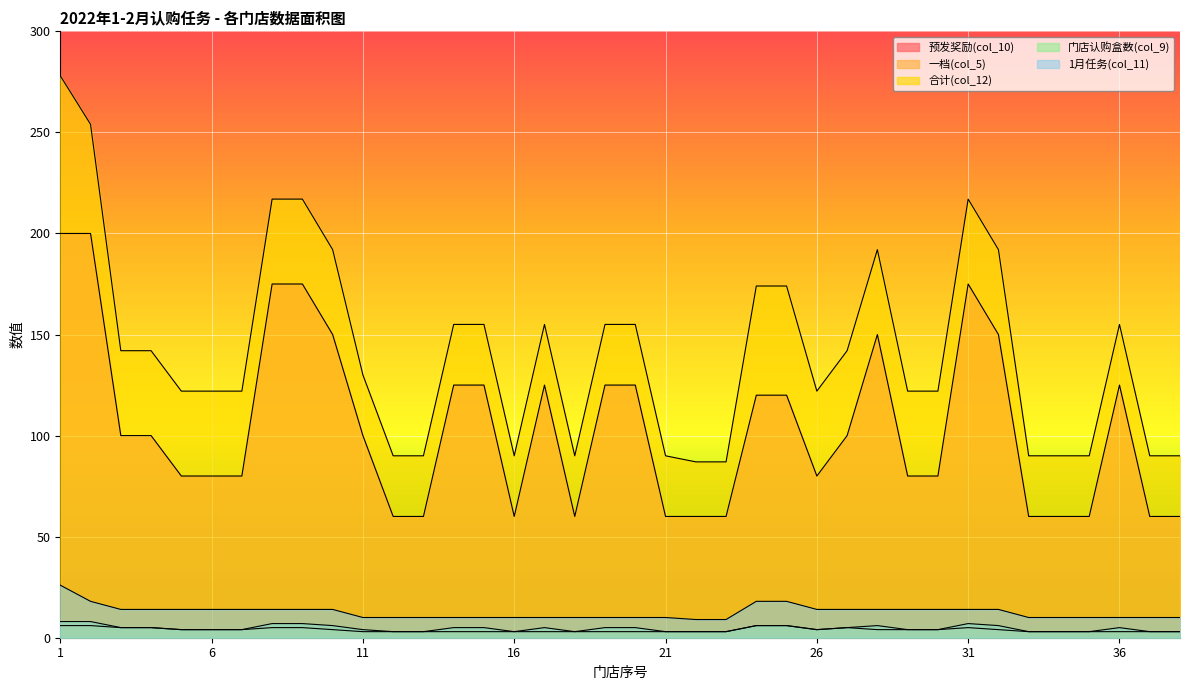

Which series has the largest range (max minus min)?

合计(col_12)